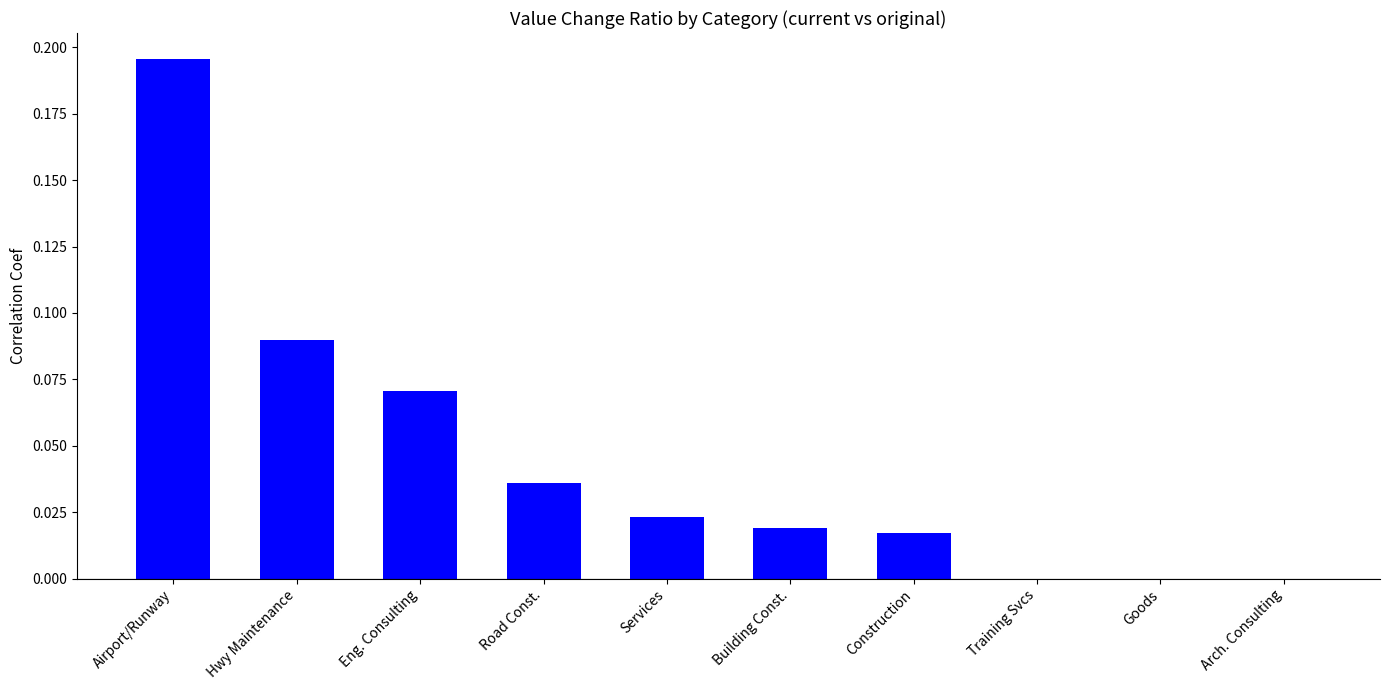

Count the number of data series in this chart.

1